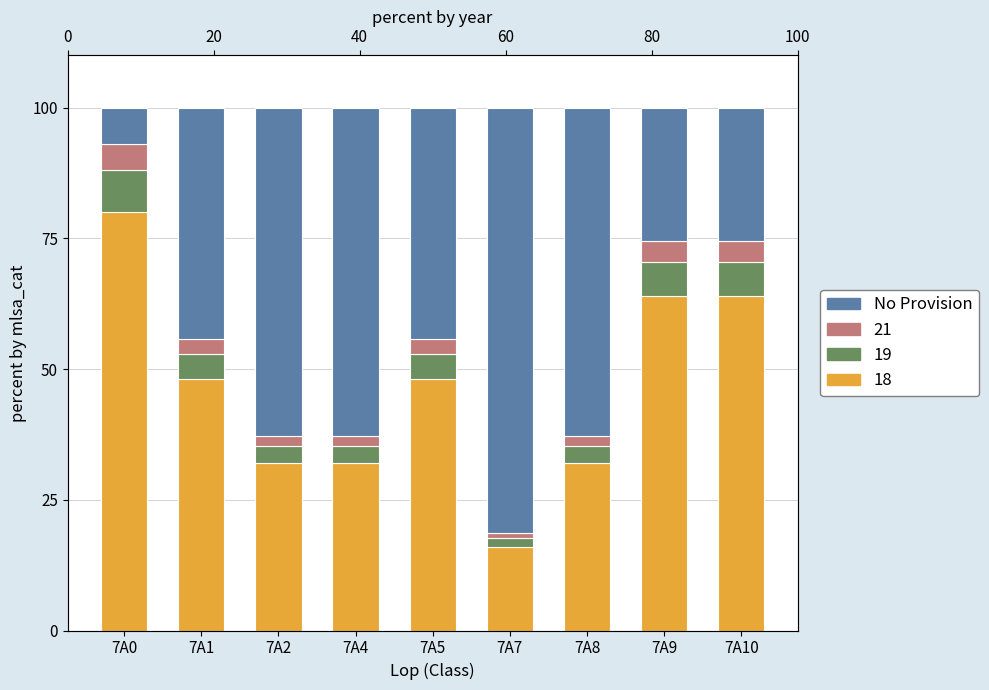

Reading right to left, transcribe all the data shown in this chart.

7A10=25.6	7A9=25.6	7A8=62.8	7A7=81.4	7A5=44.2	7A4=62.8	7A2=62.8	7A1=44.2	7A0=7.0